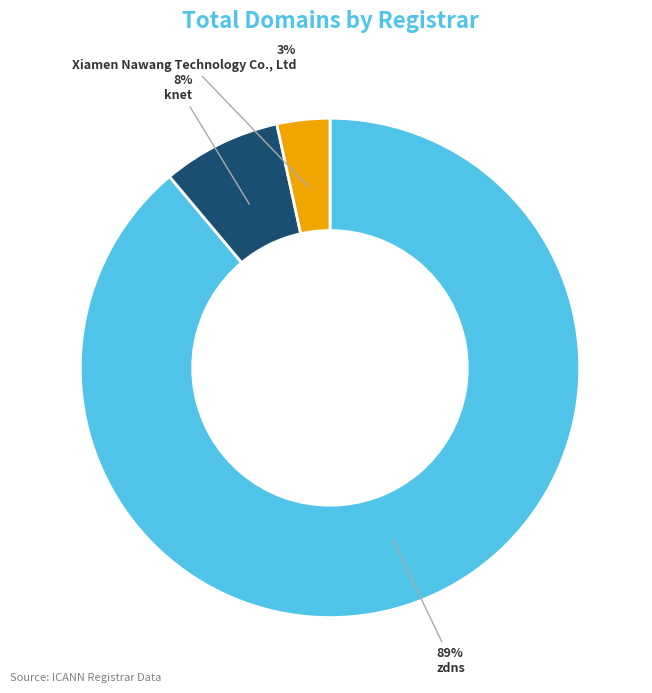

Count the number of slices in the pie.

3